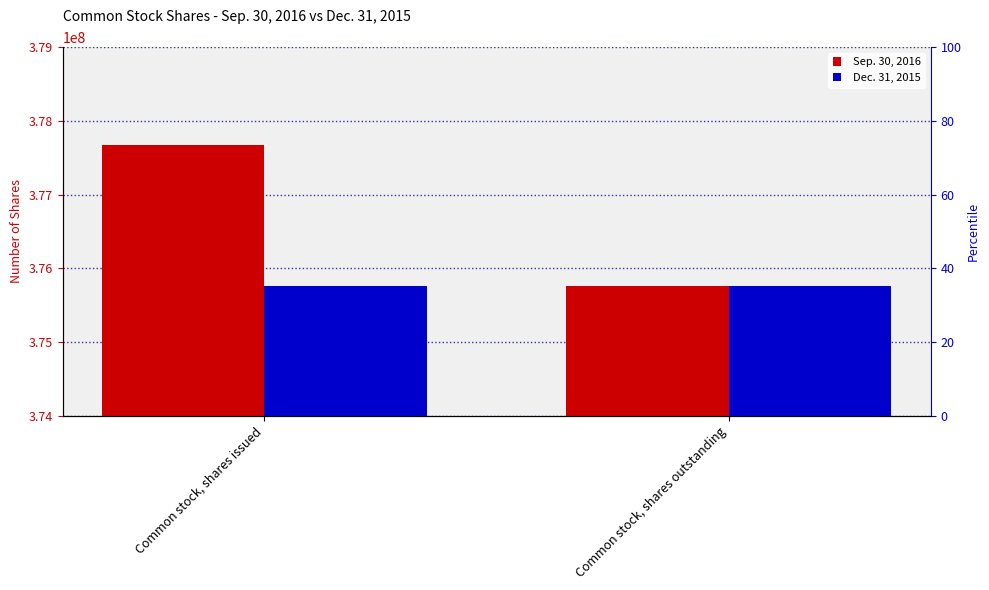

What is the sum of all Sep. 30, 2016 values?

753439274